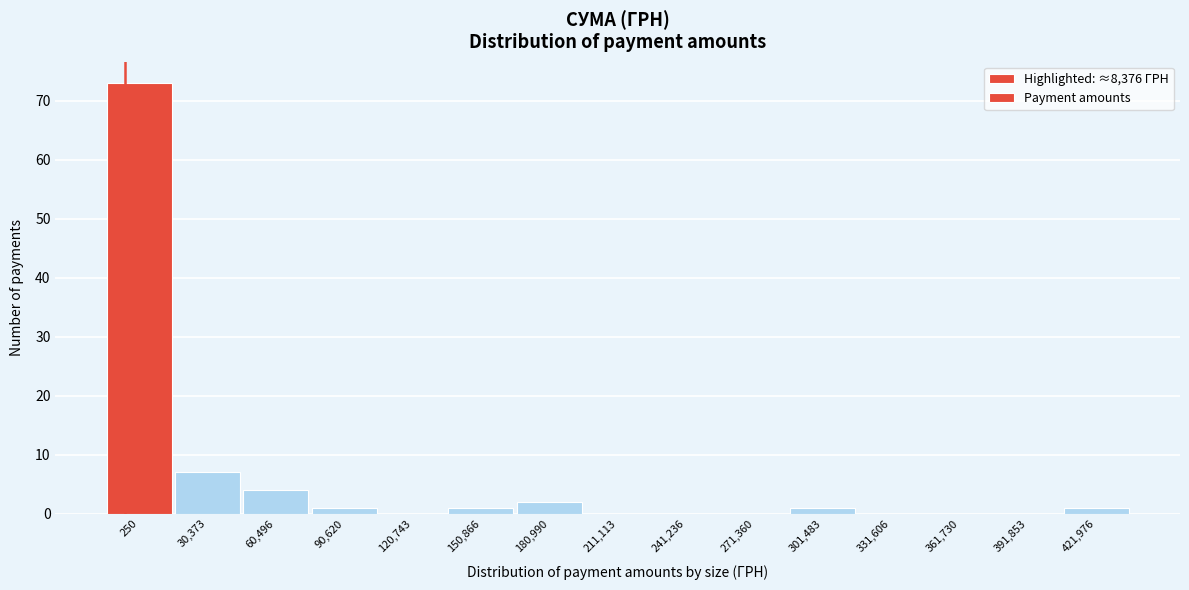

Reading left to right, list all the values displayed in this chart.

250=73	30,373=7	60,496=4	90,620=1	120,743=0	150,866=1	180,990=2	211,113=0	241,236=0	271,360=0	301,483=1	331,606=0	361,730=0	391,853=0	421,976=1